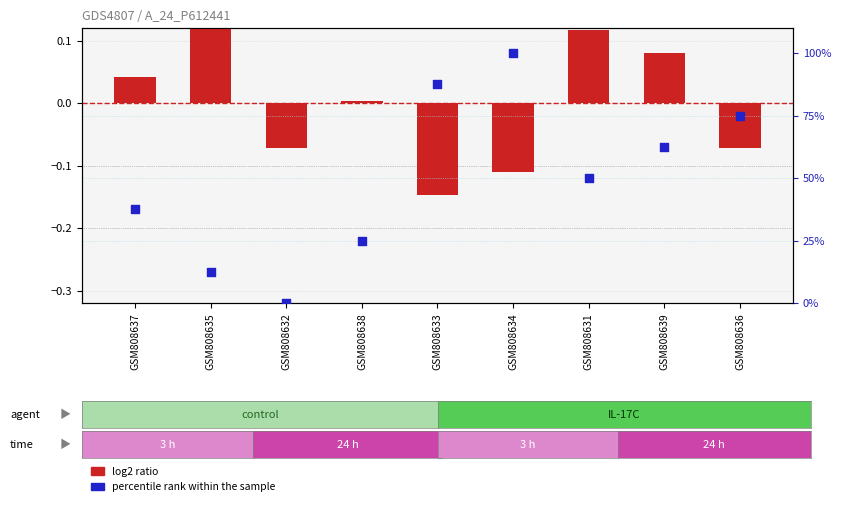

What are all the series names shown in the legend?

log2 ratio, percentile rank within the sample